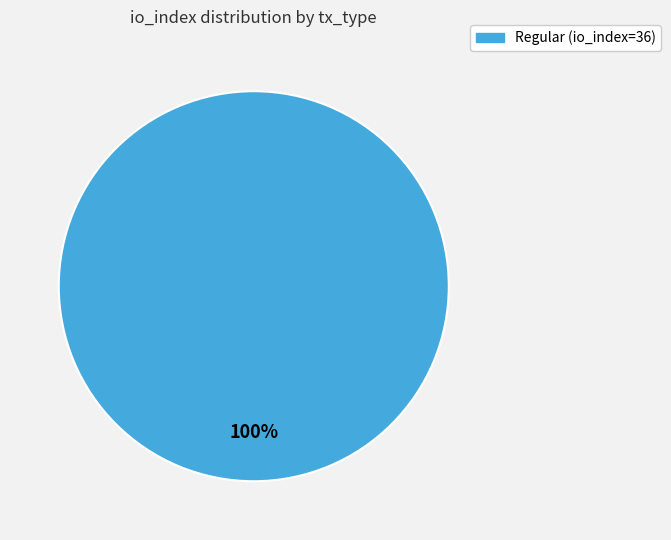

Count the number of slices in the pie.

1